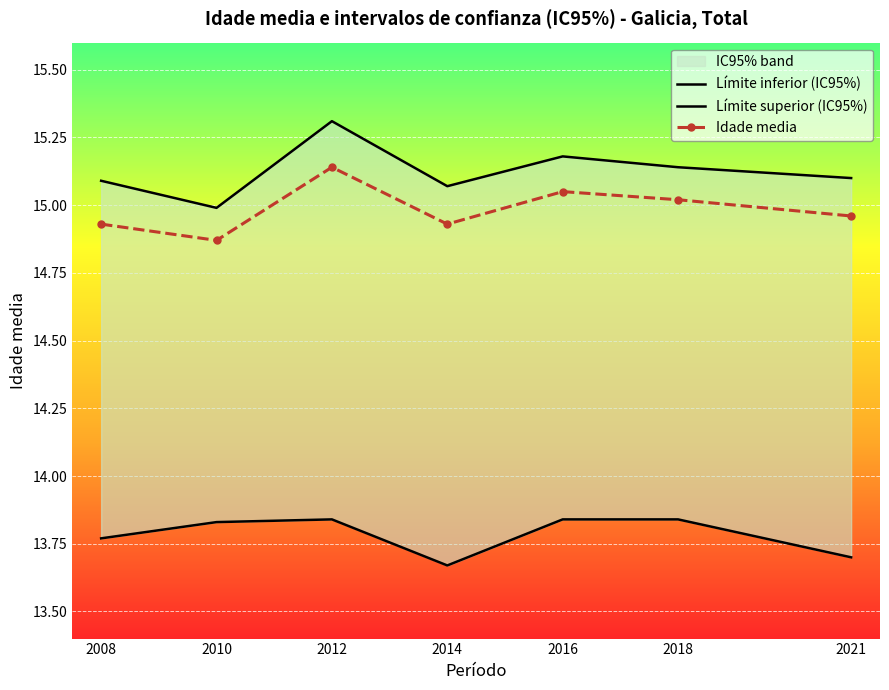

Reading left to right, extract all data points from this chart.

Límite inferior (IC95%): 13.8	13.8	13.8	13.7	13.8	13.8	13.7
Límite superior (IC95%): 15.1	15.0	15.3	15.1	15.2	15.1	15.1
Idade media: 14.9	14.9	15.1	14.9	15.1	15.0	15.0